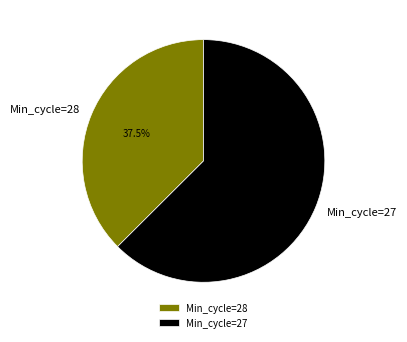

What percentage do Min_cycle=27 and Min_cycle=28 together represent?

100.0%